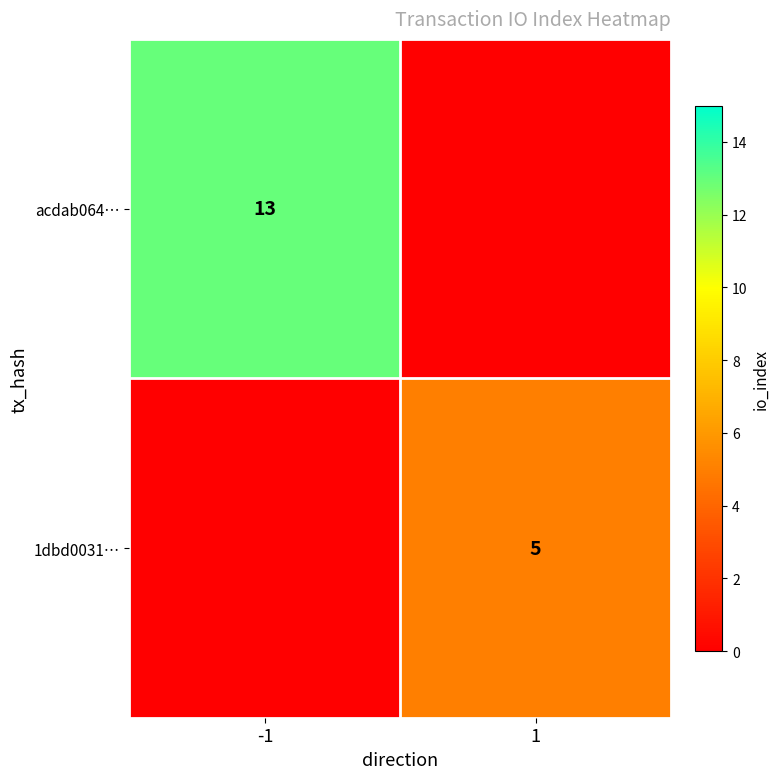

The value of acdab064… at -1 is 13. True or false?

True